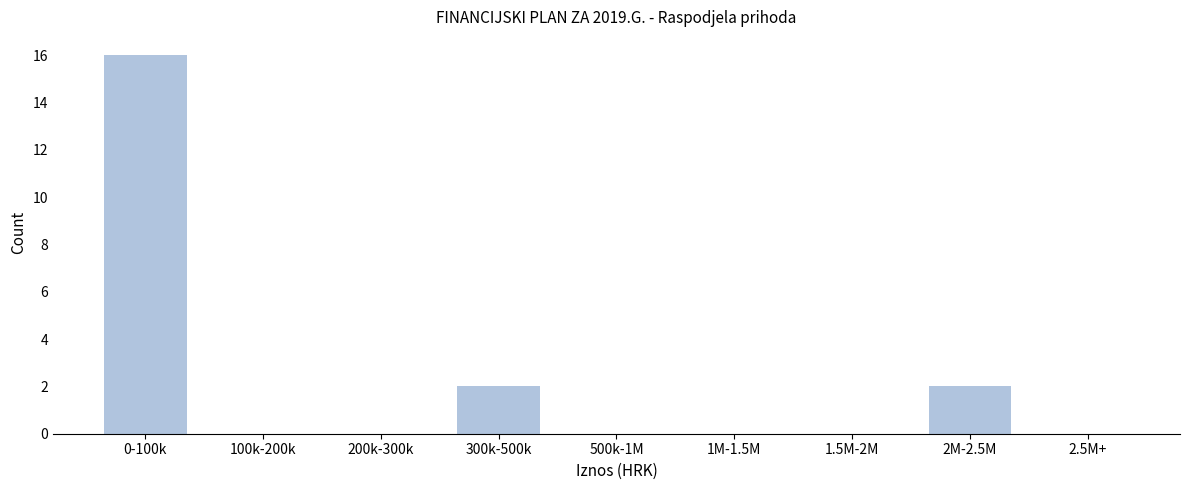

Reading left to right, transcribe all the data shown in this chart.

0-100k=16	100k-200k=0	200k-300k=0	300k-500k=2	500k-1M=0	1M-1.5M=0	1.5M-2M=0	2M-2.5M=2	2.5M+=0